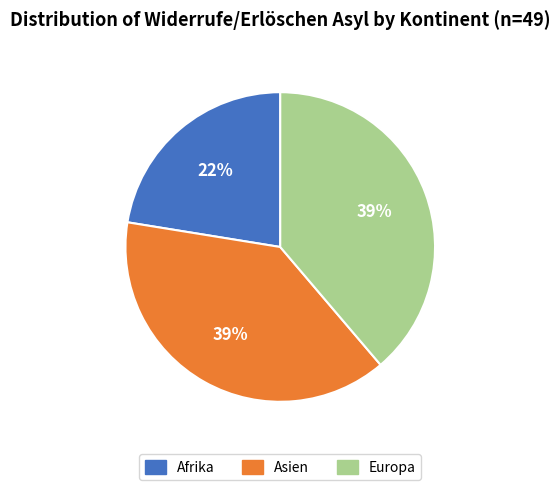

What is the ratio of the value at Afrika to the value at Europa?

0.6